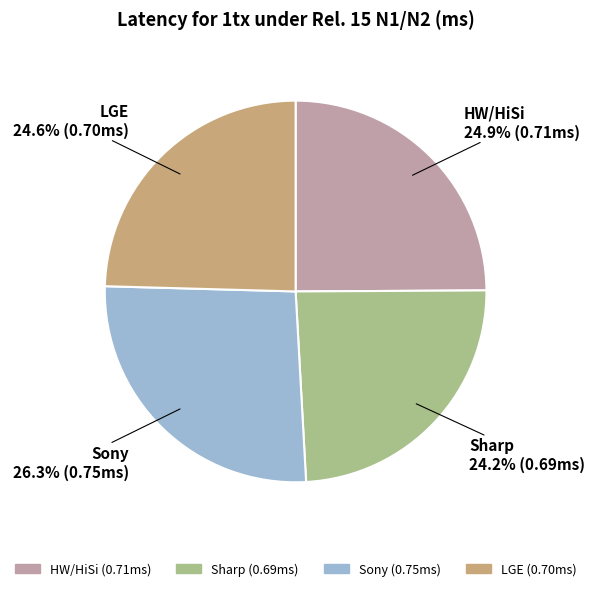

How many slices are in this pie chart?

4